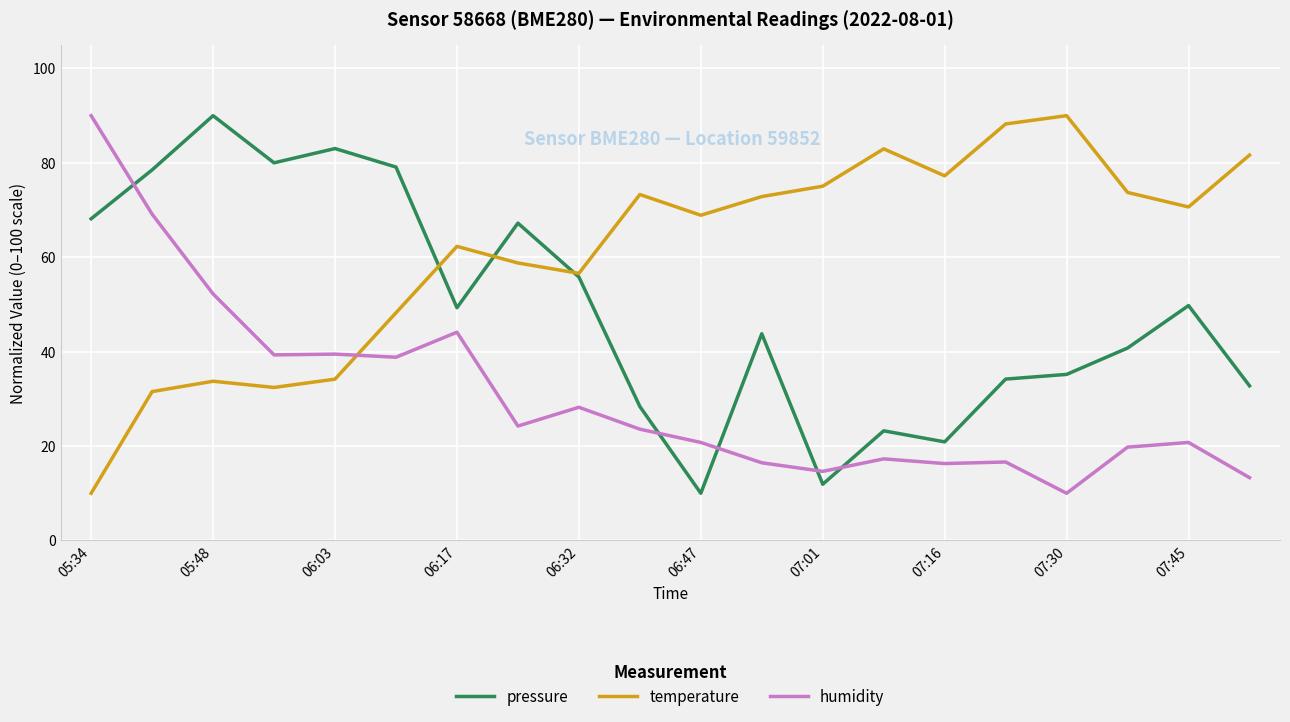

Rank the series by their average value, from lowest to highest.

humidity, pressure, temperature